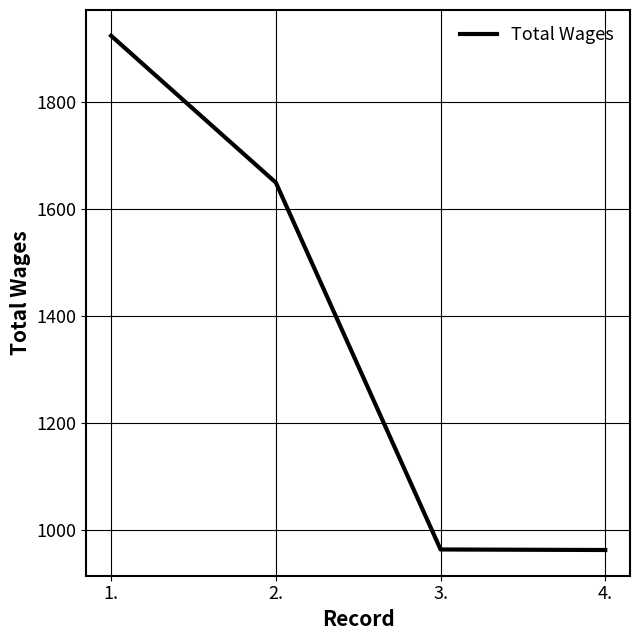

Approximately how many times larger is the value at 4. compared to 1.?

0.5